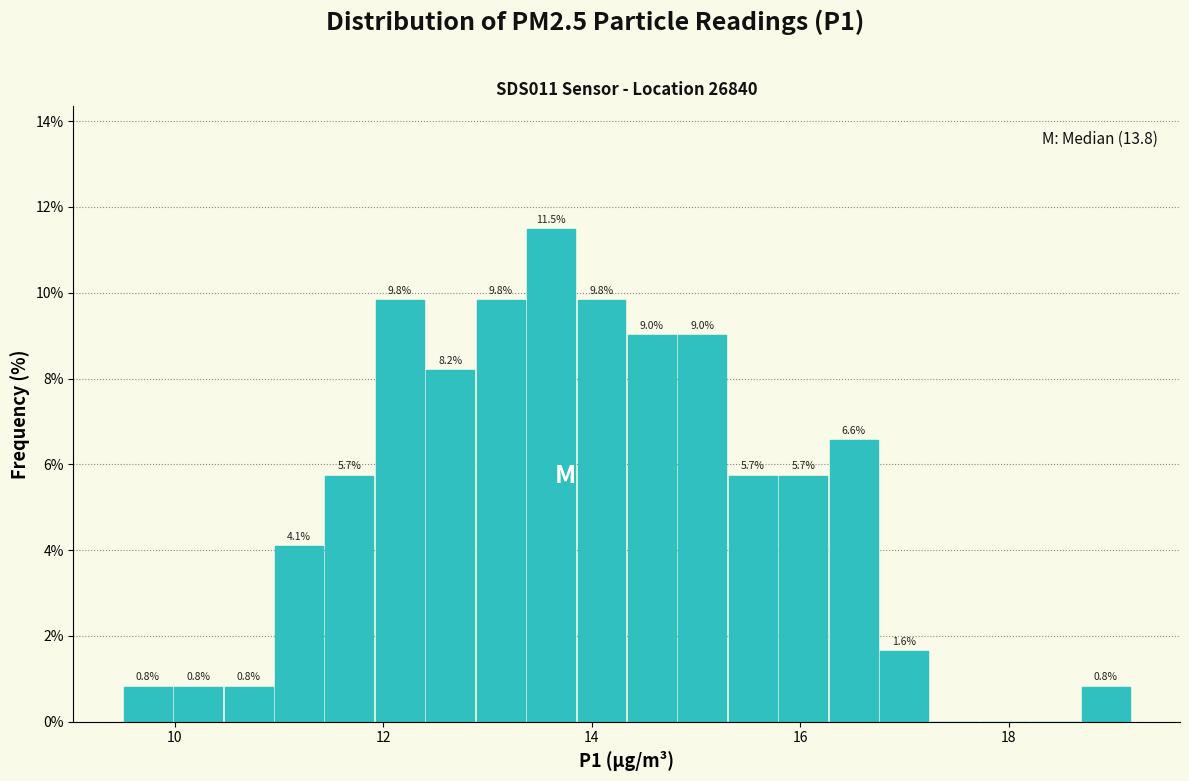

Read against the x-axis, roughly where is the centre of the tallest bar?

13.6